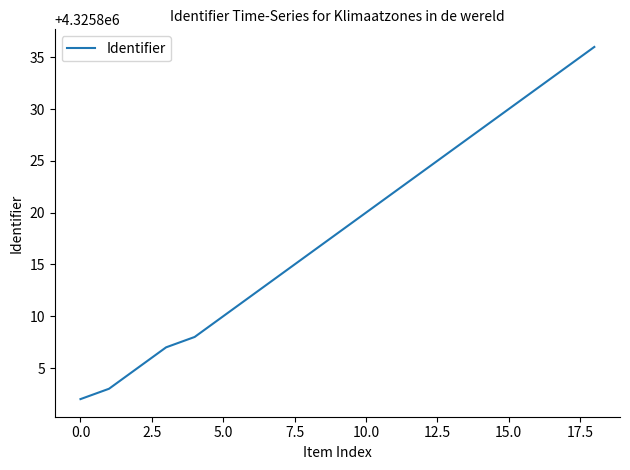

Reading left to right, transcribe all the data shown in this chart.

4325802	4325803	4325805	4325807	4325808	4325810	4325812	4325814	4325816	4325818	4325820	4325822	4325824	4325826	4325828	4325830	4325832	4325834	4325836